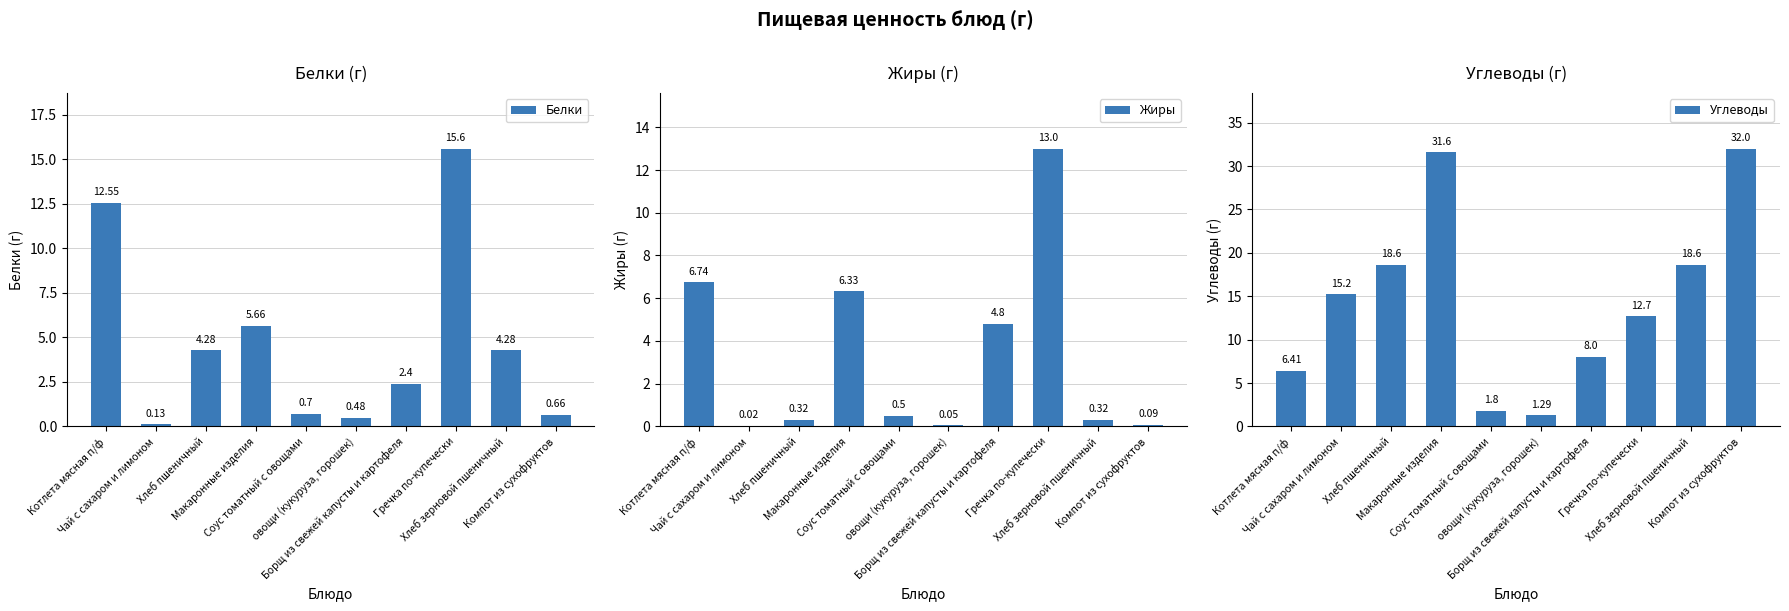

Does the chart contain stacked bars?

No